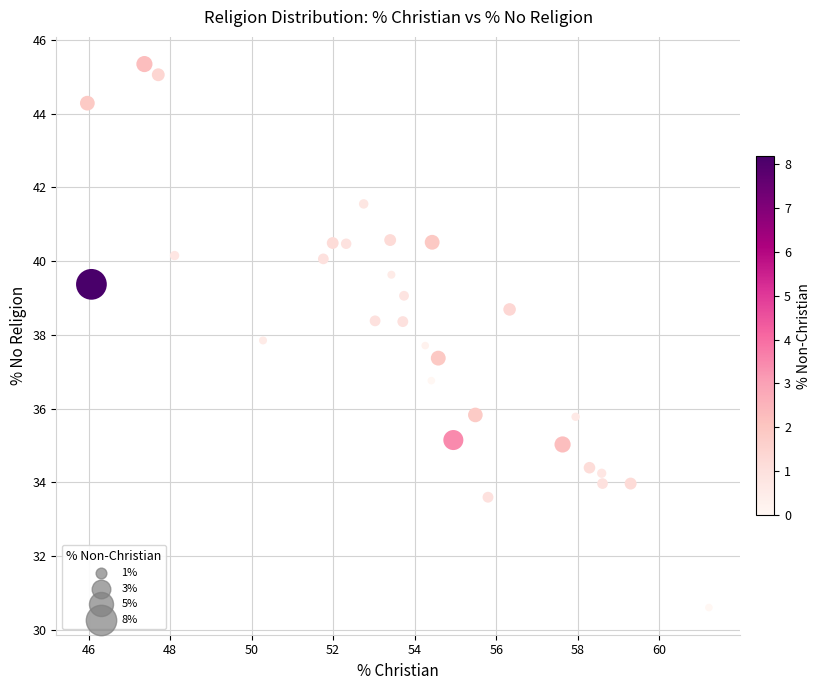

What is the range of X values (max minus min)?

15.2